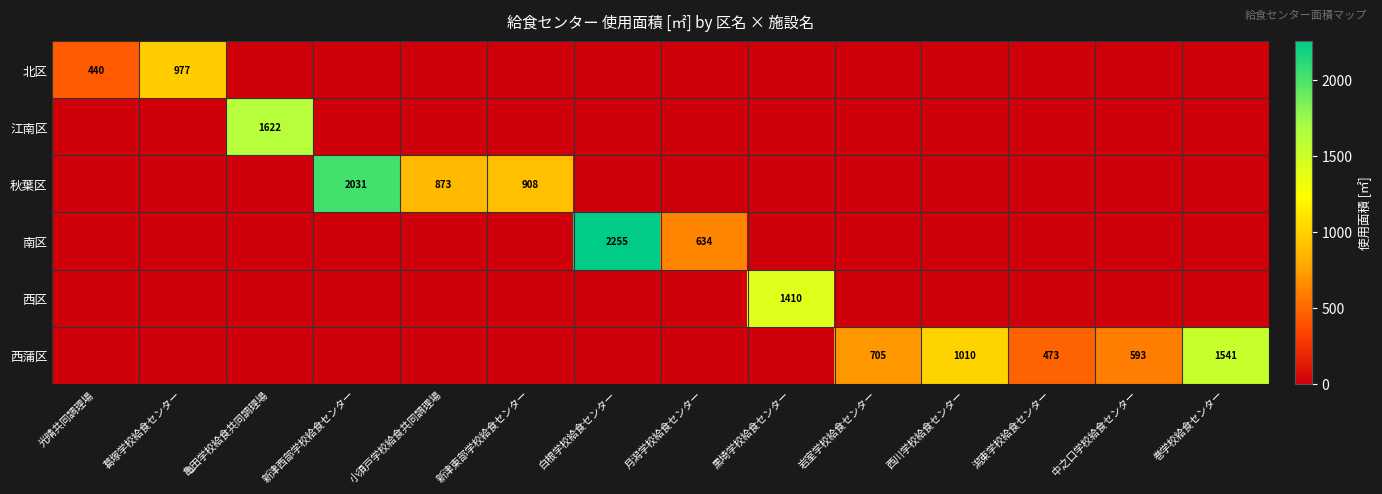

What is the total value across all series at 西川学校給食センター?

1010.1